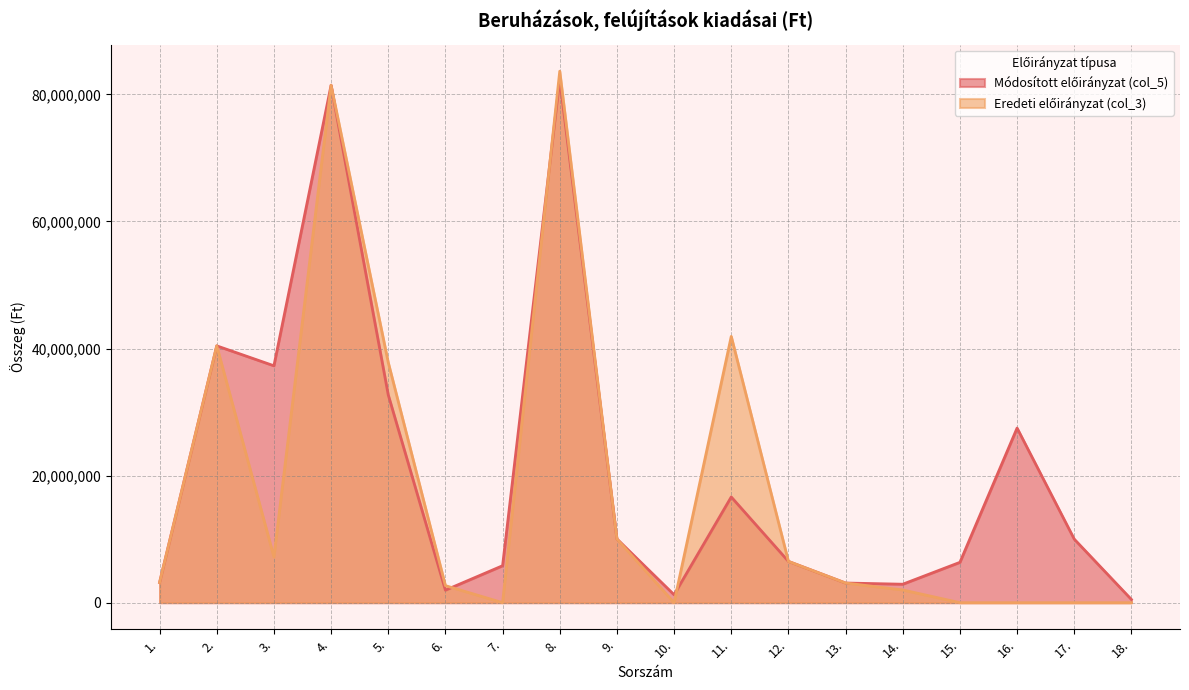

How many distinct data groups are displayed?

2